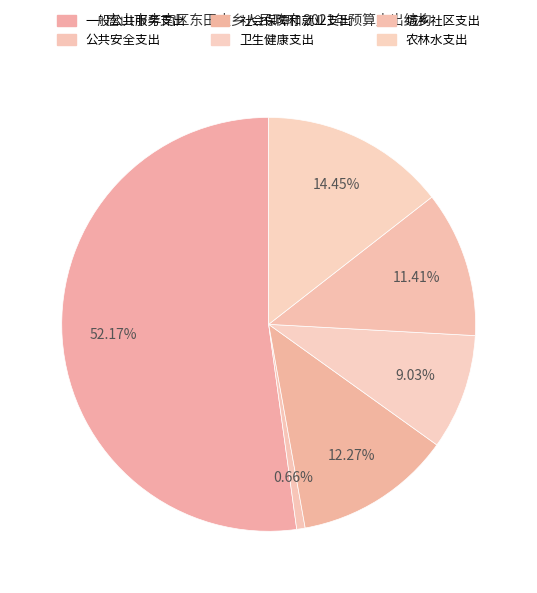

Which category has the smallest portion of the pie?

公共安全支出